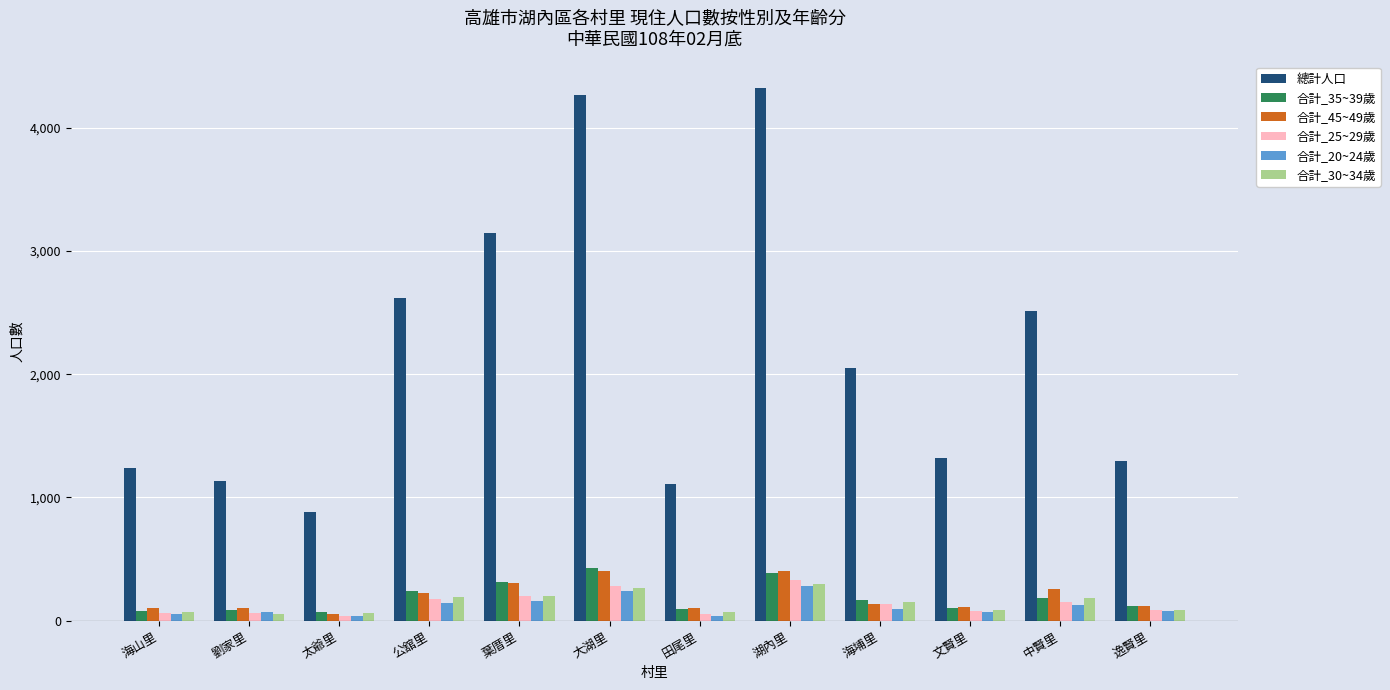

What is the label of the 4th bar from the right?

海埔里